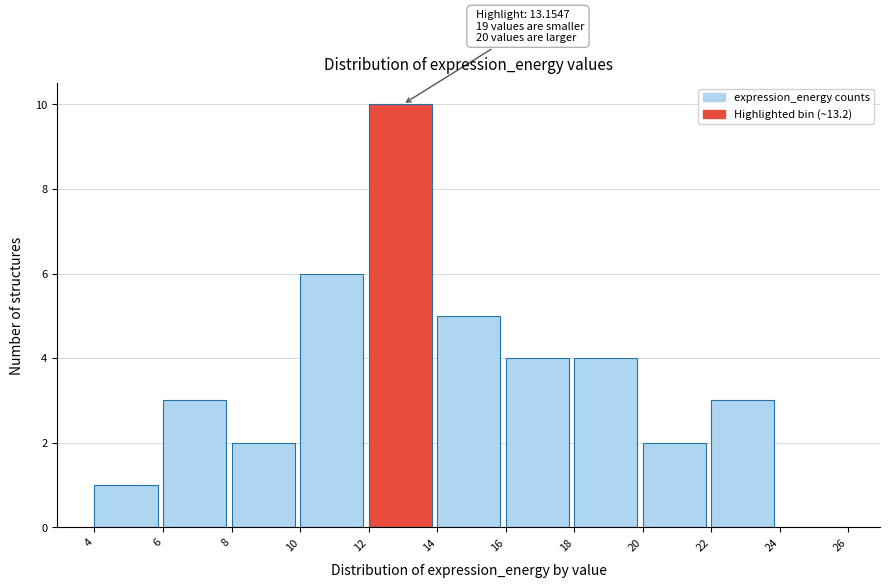

Over which range of the x-axis is the bar tallest?

12 to 14